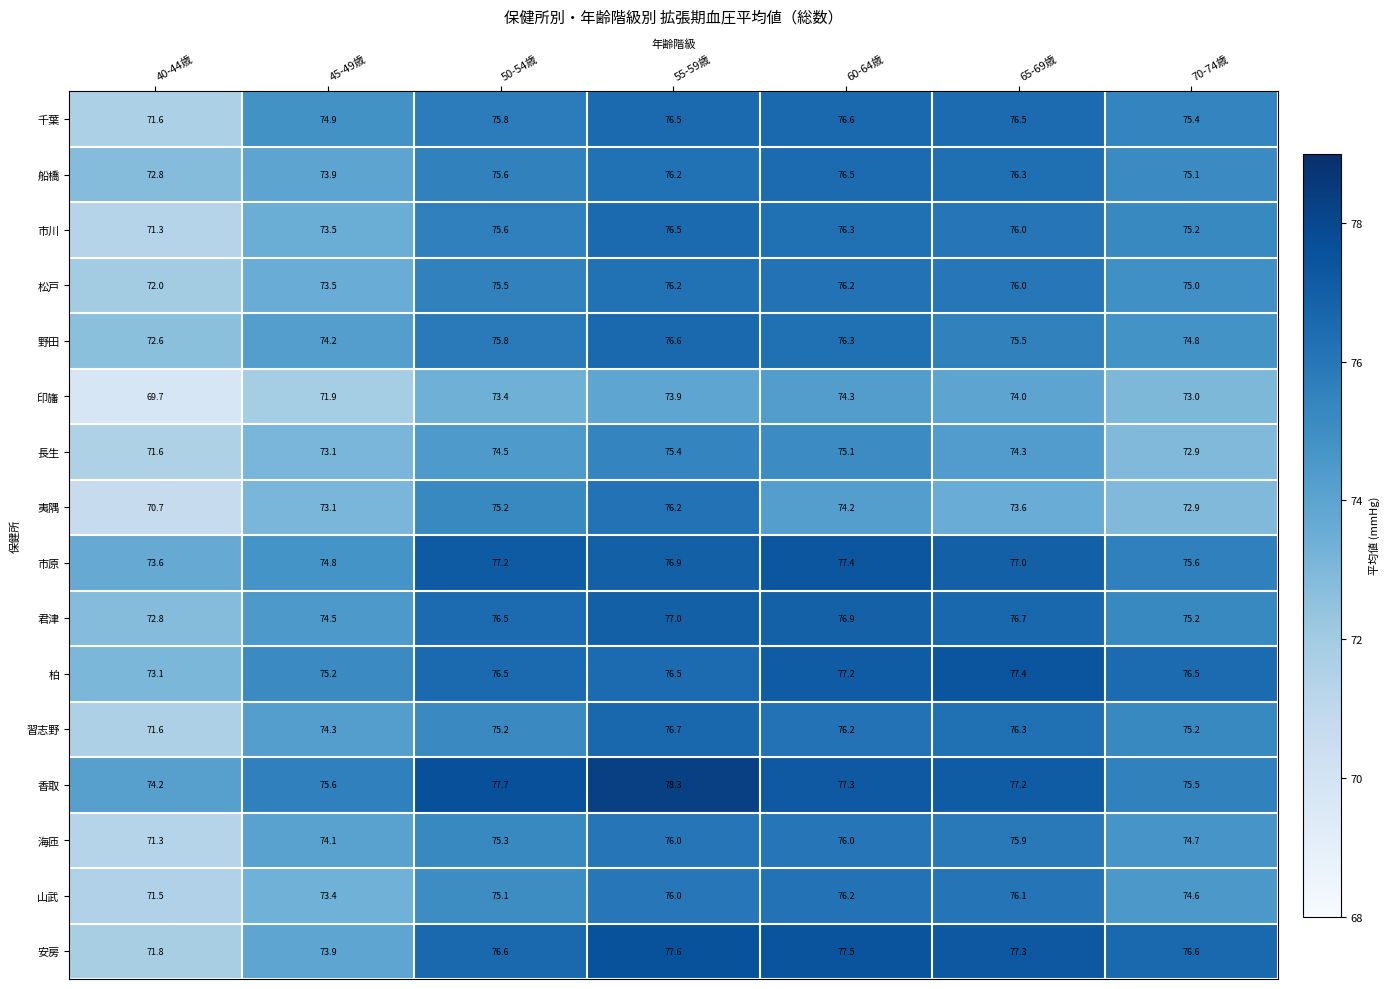

True or false: 山武 has a value of 75.1 at 50-54歳.

True